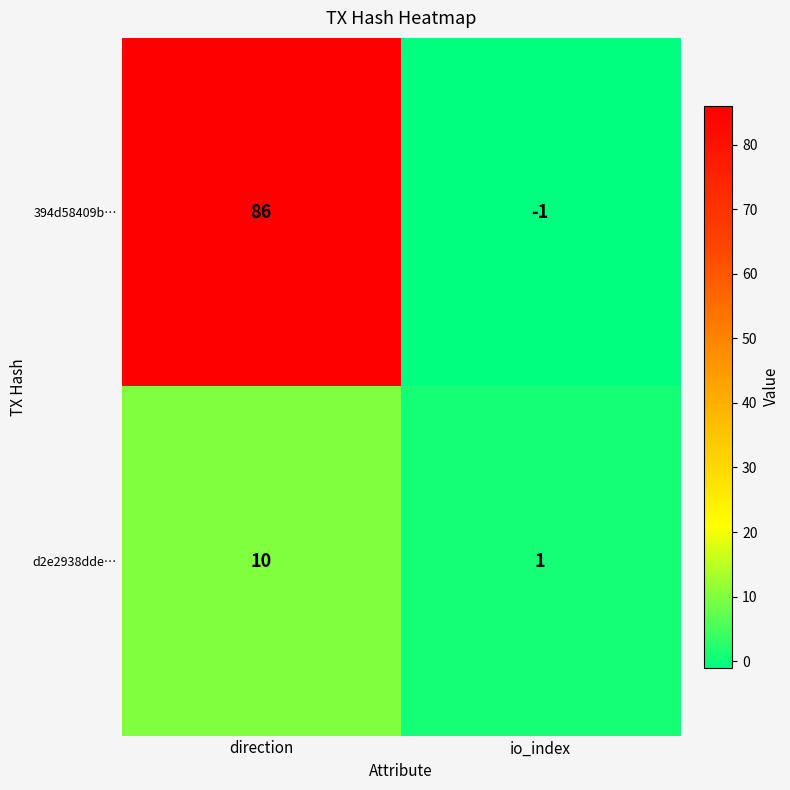

Reading left to right, list all the values displayed in this chart.

394d58409b…: direction=86	io_index=-1
d2e2938dde…: direction=10	io_index=1